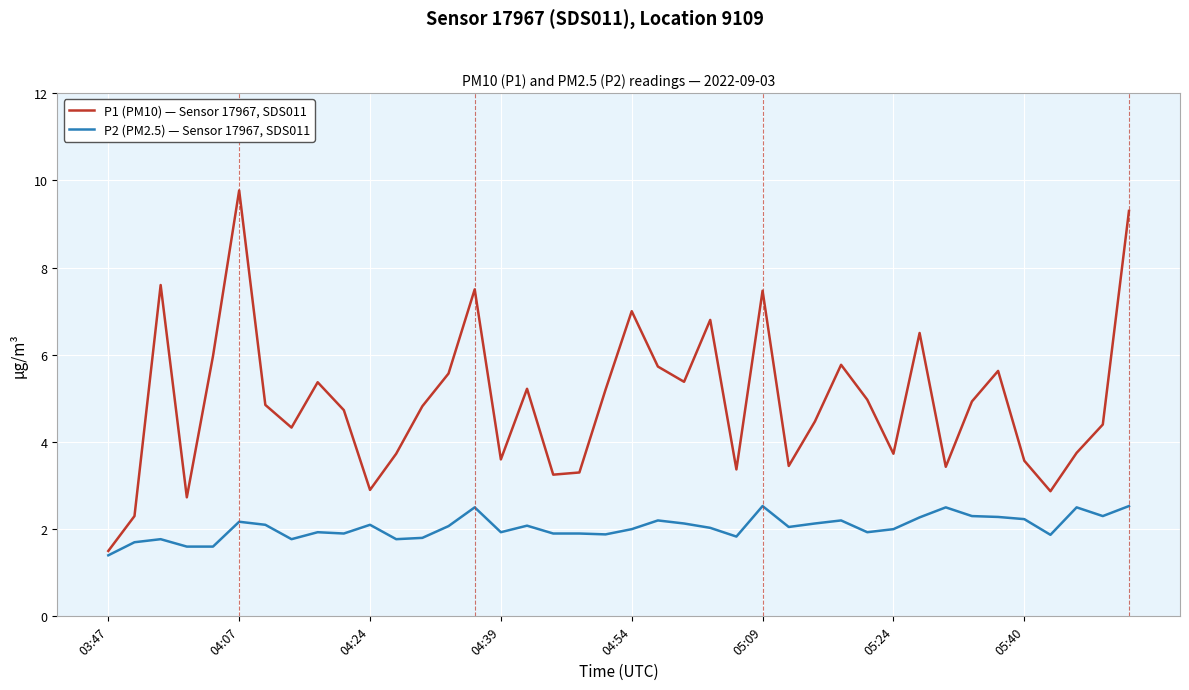

Which series has the largest range (max minus min)?

P1 (PM10) — Sensor 17967, SDS011